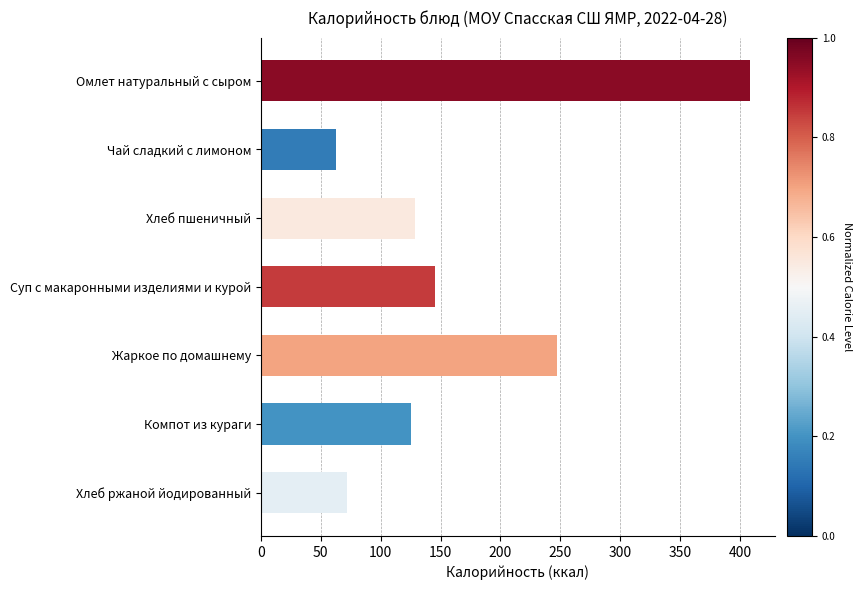

List the labels in order of value, largest first.

Омлет натуральный с сыром, Жаркое по домашнему, Суп с макаронными изделиями и курой, Хлеб пшеничный, Компот из кураги, Хлеб ржаной йодированный, Чай сладкий с лимоном